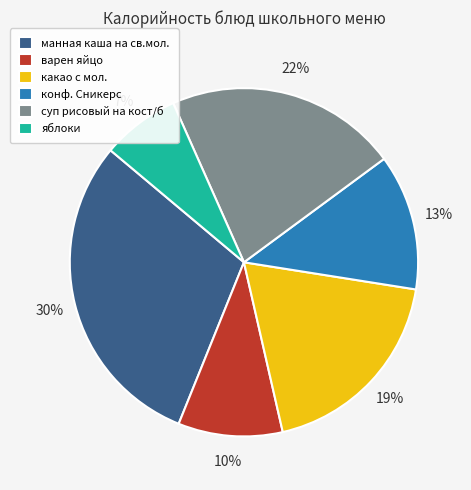

What percentage is the манная каша на св.мол. slice, to the nearest percent?

30%